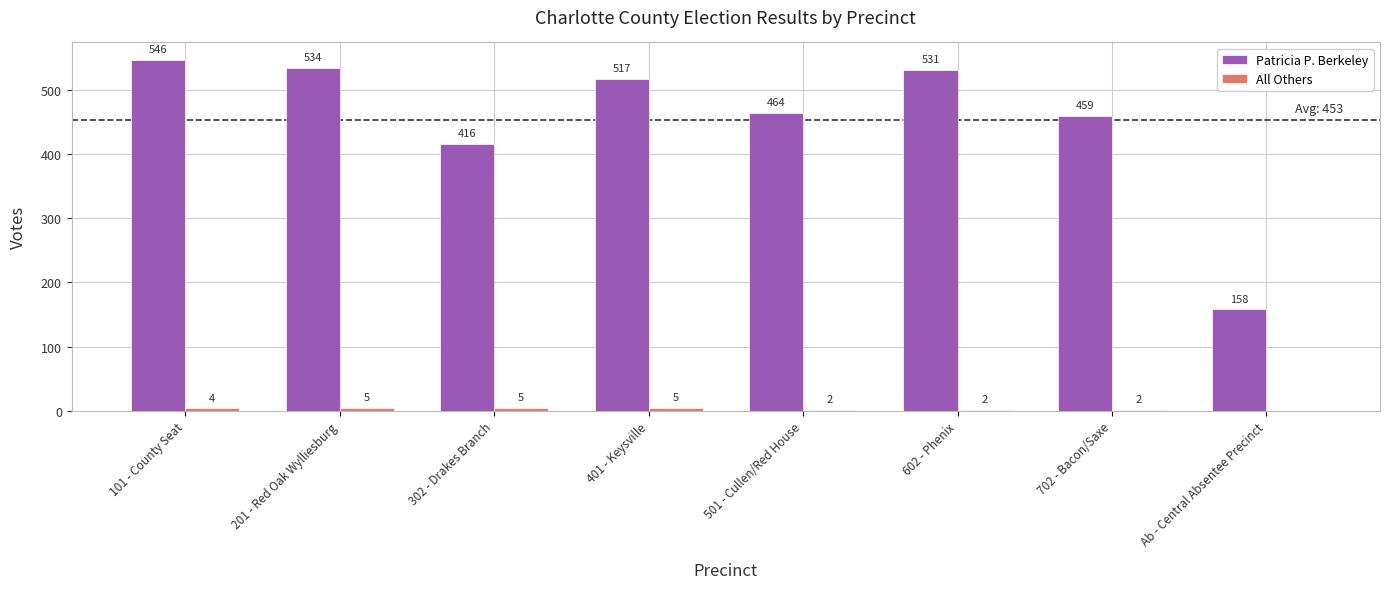

Where is Patricia P. Berkeley nearest to the value 352?

302 - Drakes Branch